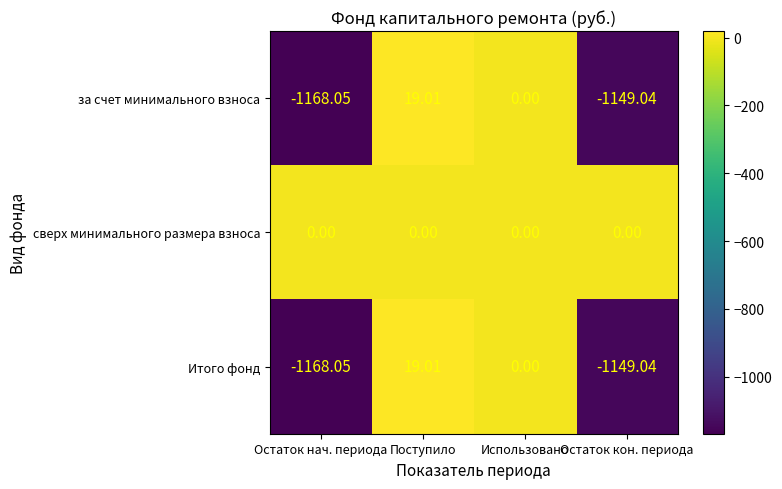

At which category is the sum across all series the highest?

Поступило